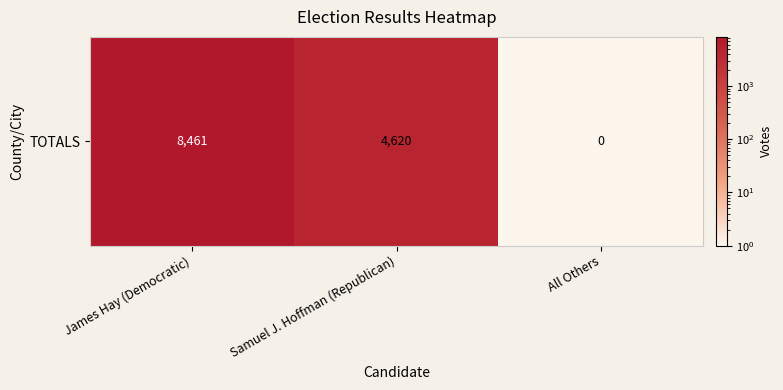

What is the sum of all values?

13081.1